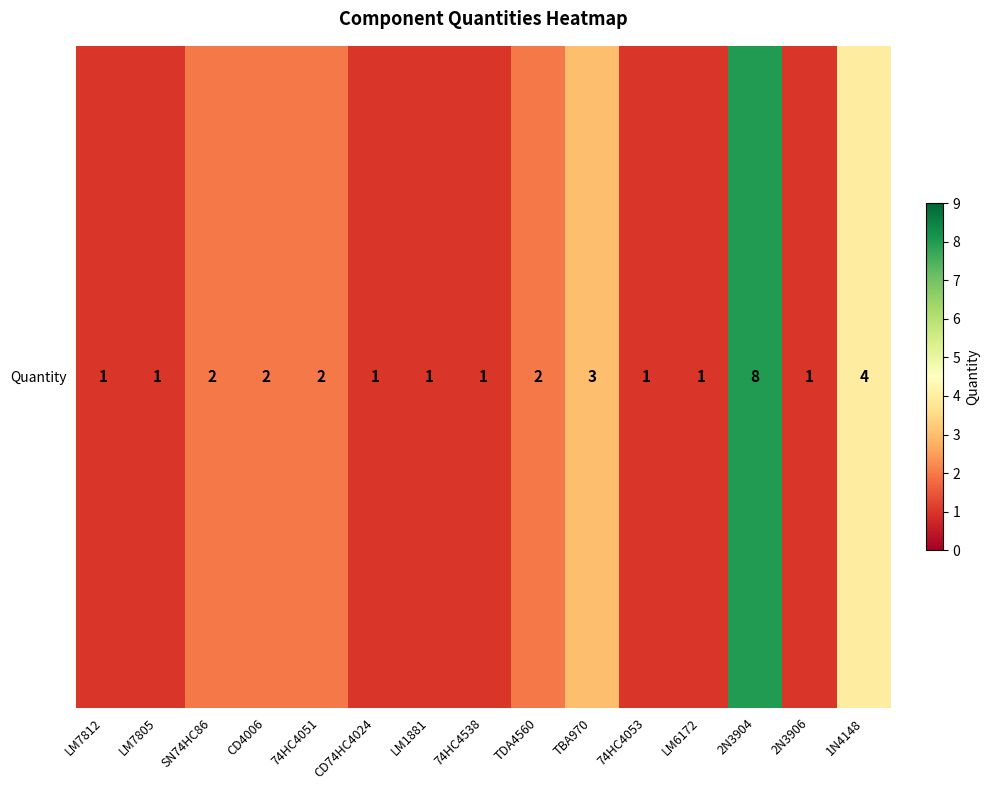

Count the number of categories in the chart.

15